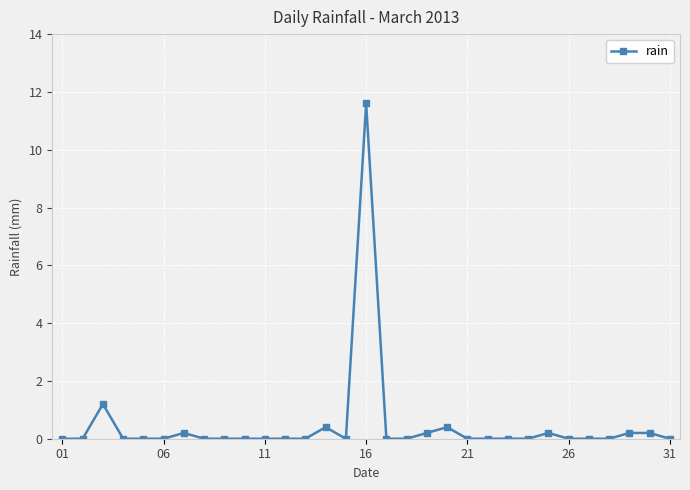

What is the greatest value displayed?

11.6